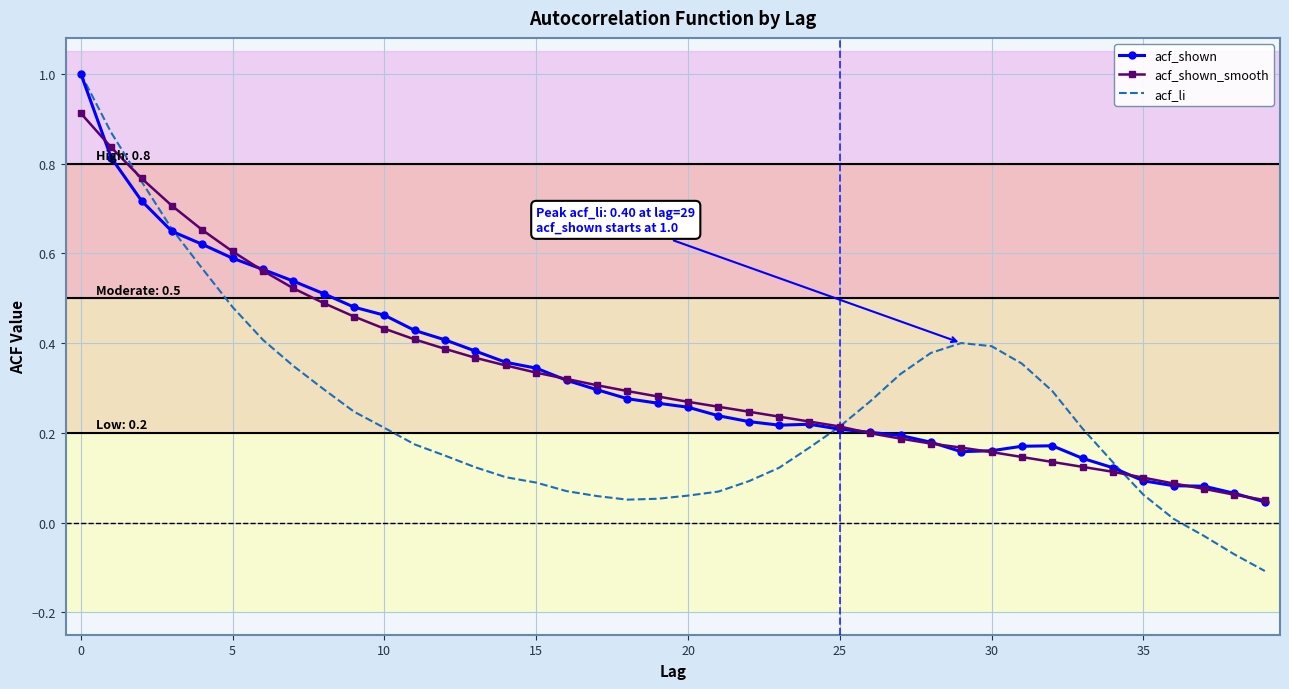

Count the number of data series in this chart.

3